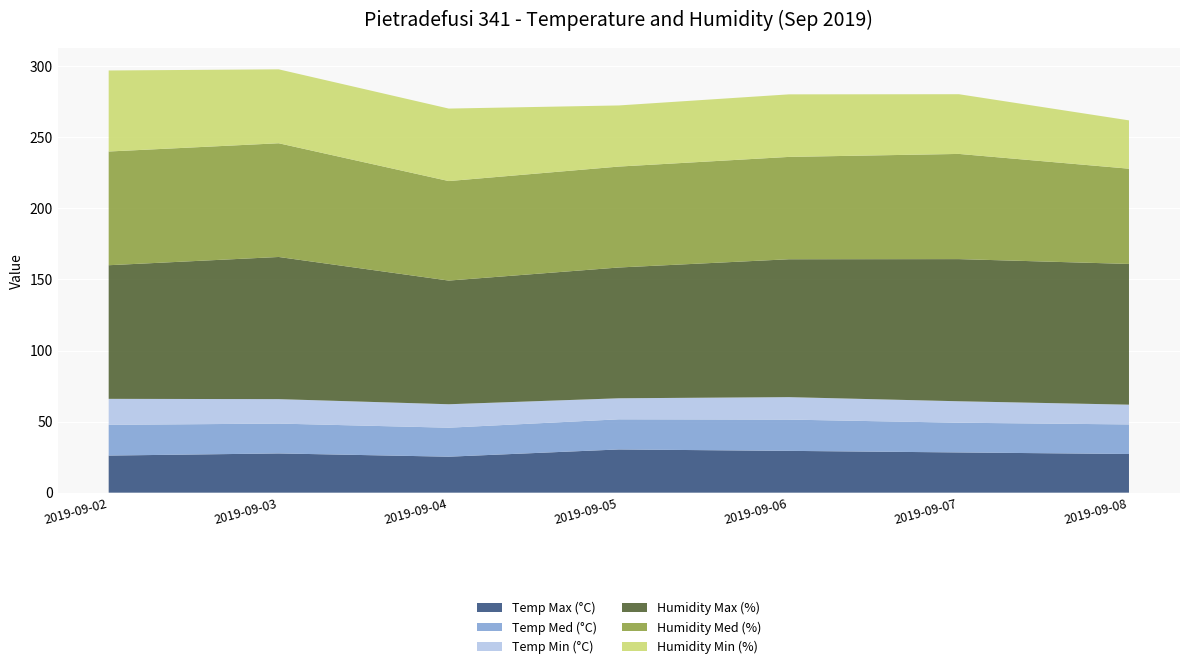

Reading left to right, extract all data points from this chart.

Temp Max (°C): 26.1	27.6	25.3	30.4	29.4	28.3	27.2
Temp Med (°C): 21.6	21.0	20.4	21.2	22.0	20.9	20.8
Temp Min (°C): 18.3	17.2	16.5	14.8	15.8	15.1	13.9
Humidity Max (%): 94.0	100.0	87.0	92.0	97.0	100.0	99.0
Humidity Med (%): 80.0	80.0	70.0	71.0	72.0	74.0	67.0
Humidity Min (%): 57.0	52.0	51.0	43.0	44.0	42.0	34.0